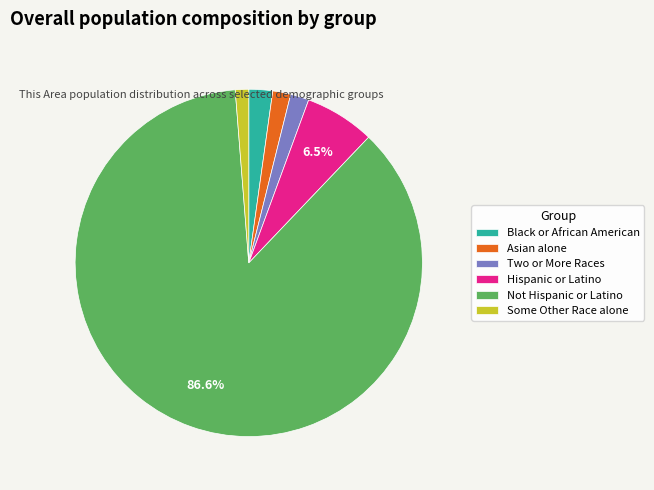

How many segments does this pie chart have?

6